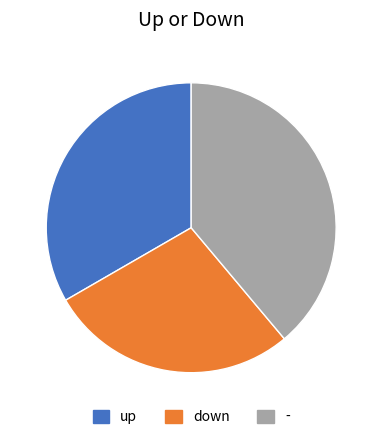

Rank the categories by value from lowest to highest.

down, up, -